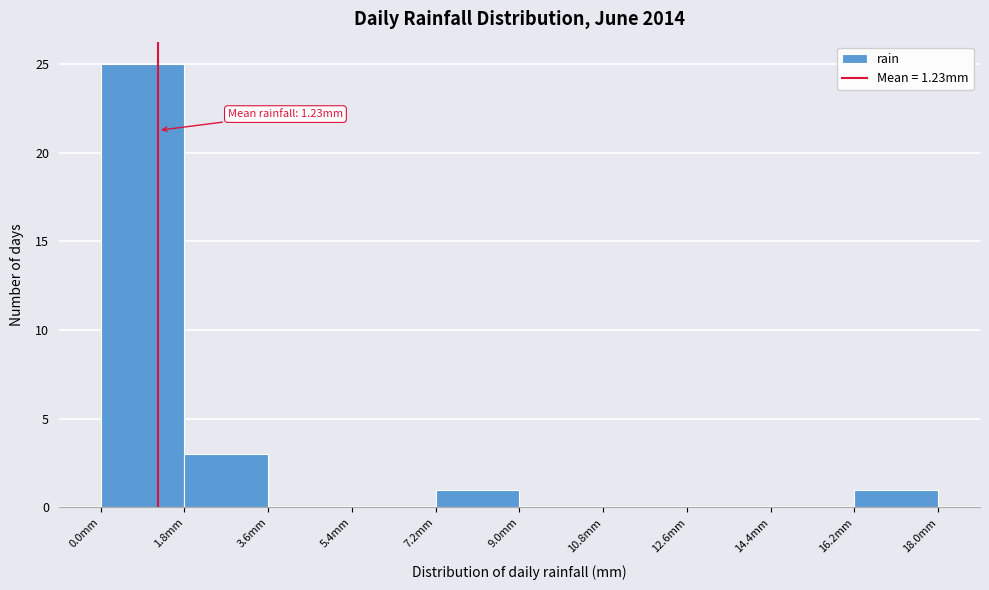

Over which range of the x-axis is the bar tallest?

0.0 to 1.8